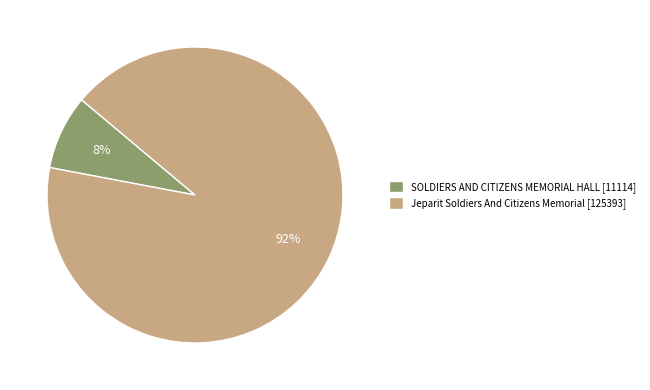

The SOLDIERS AND CITIZENS MEMORIAL HALL slice represents 15% of the pie. True or false?

False